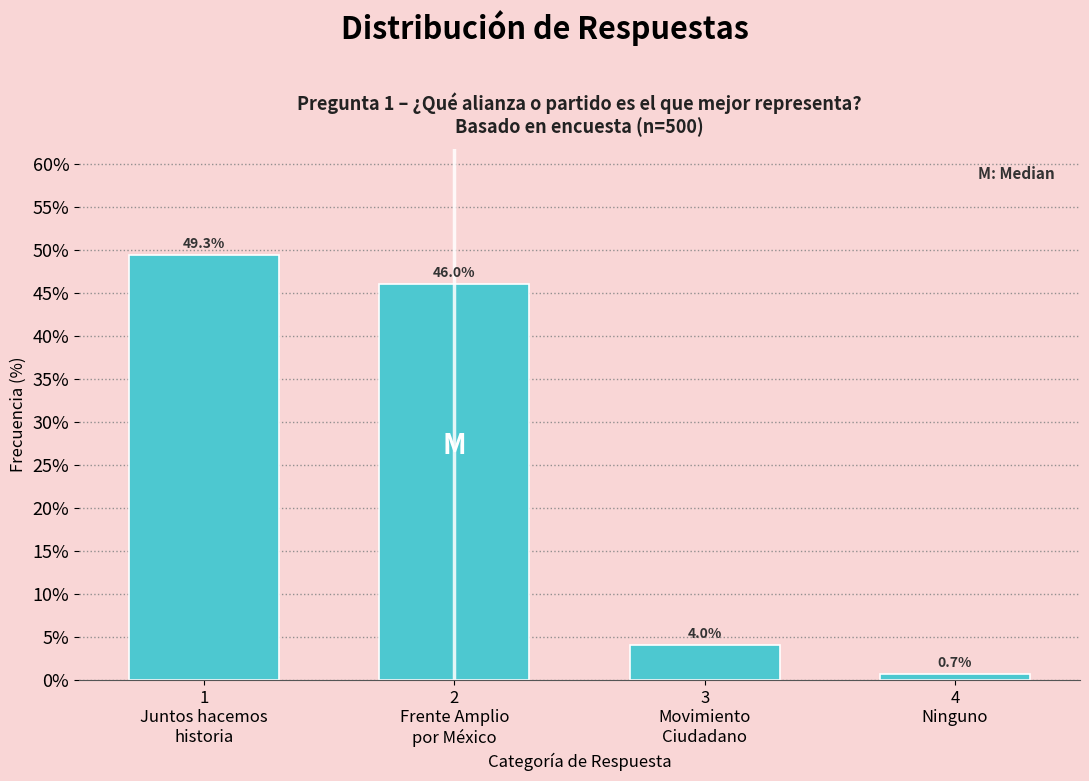

Reading left to right, list all the values displayed in this chart.

49.3	46.0	4.0	0.7